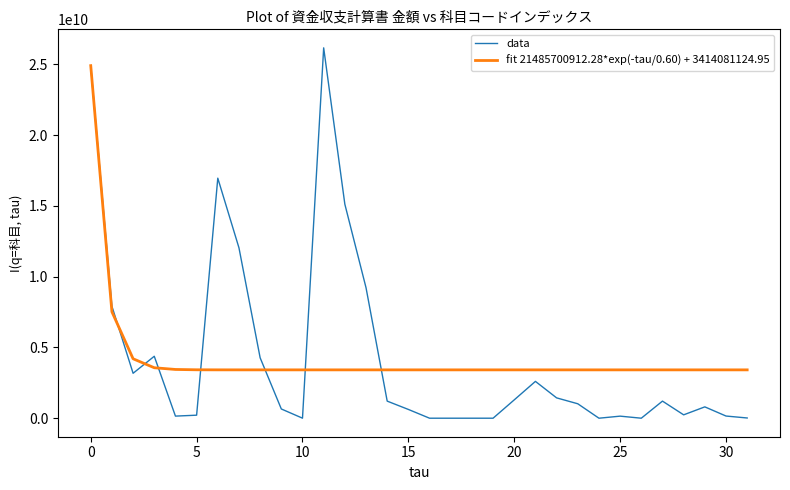

Rank the series by their maximum value, from highest to lowest.

data, fit 21485700912.28*exp(-tau/0.60) + 3414081124.95